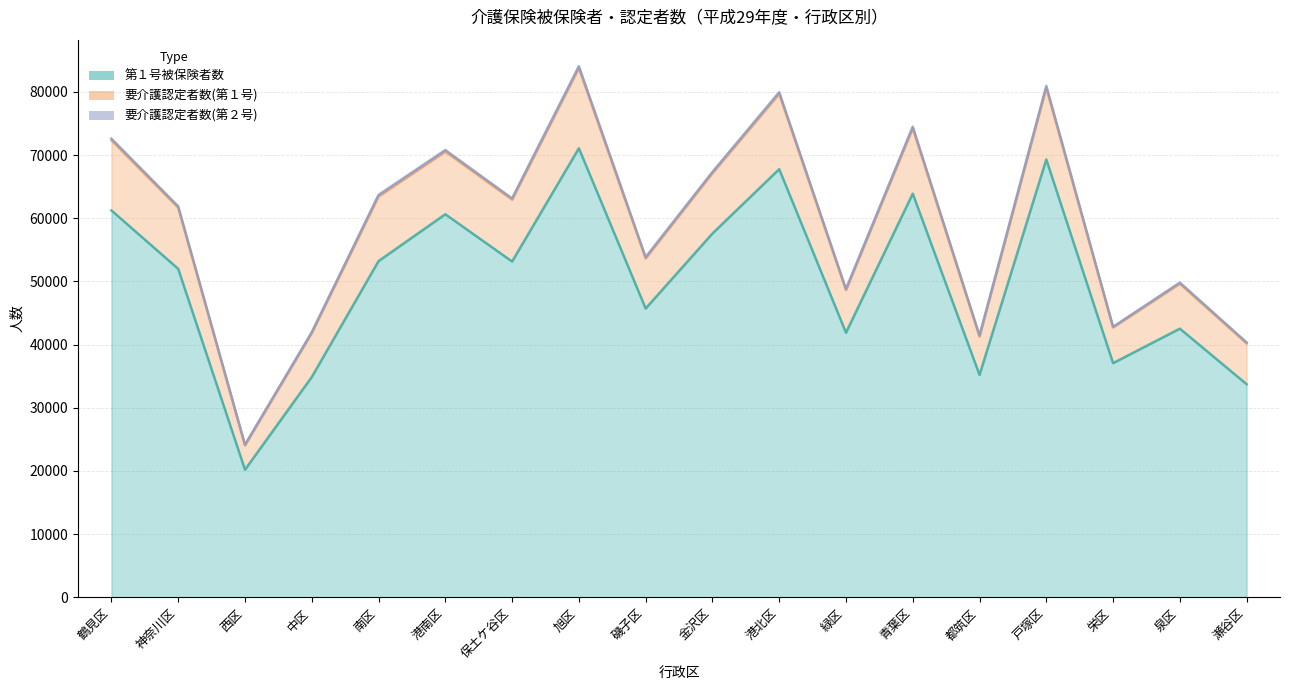

True or false: 第１号被保険者数 and 要介護認定者数(第１号) intersect in this chart.

False